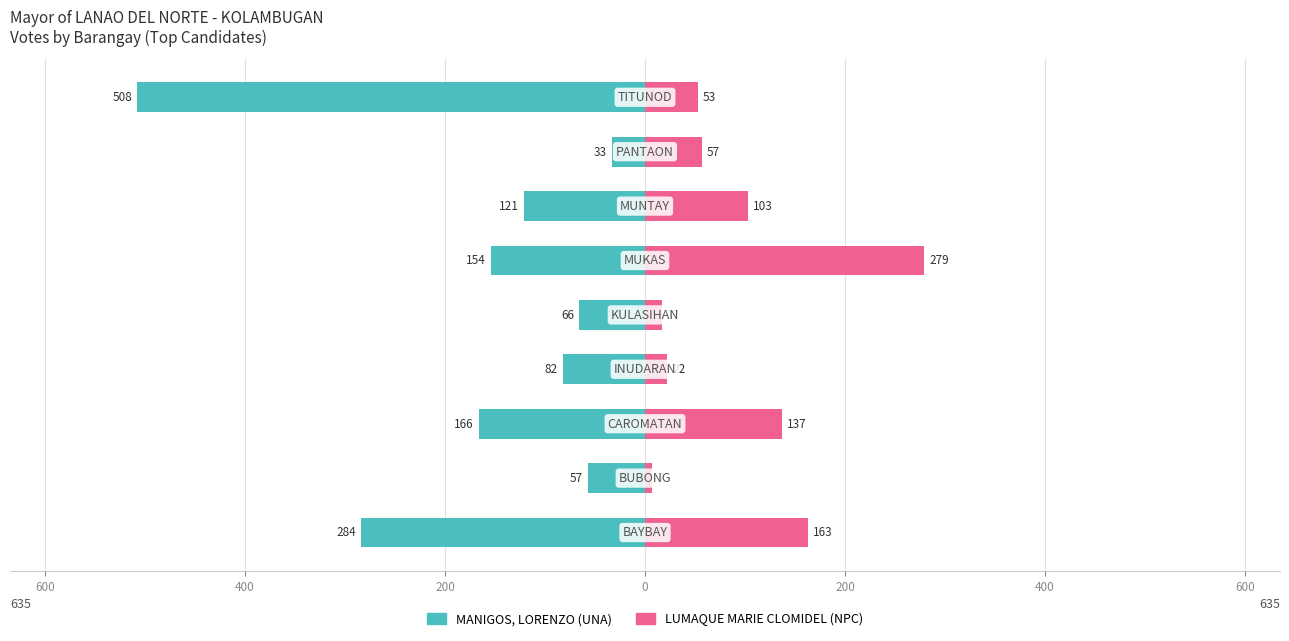

Reading left to right, extract all data points from this chart.

MANIGOS, LORENZO (UNA): 800=-284	600=-57	400=-166	200=-82	0=-66	200=-154	400=-121	600=-33	800=-508
LUMAQUE MARIE CLOMIDEL (NPC): 800=163	600=7	400=137	200=22	0=17	200=279	400=103	600=57	800=53